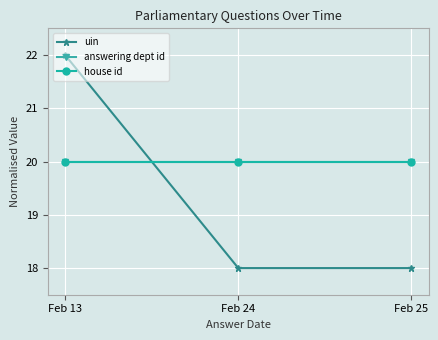

What is the sum of all answering dept id values?

60.0